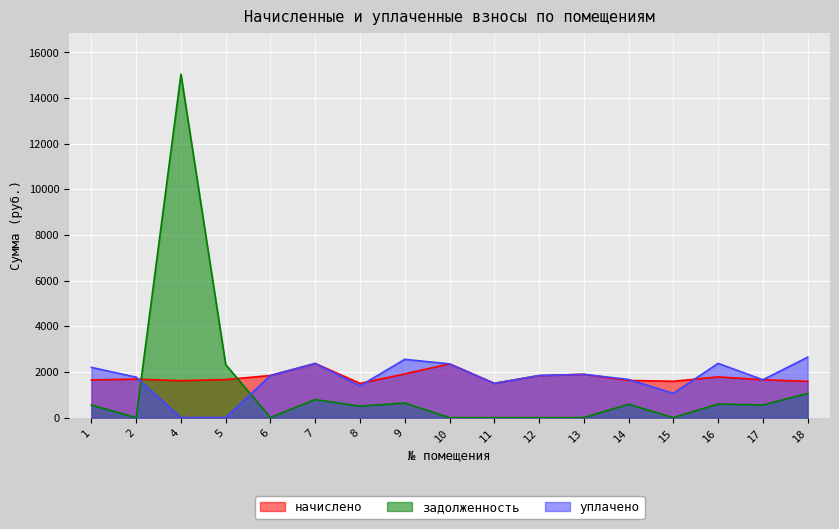

How many interior local peaks does the задолженность series have?

5